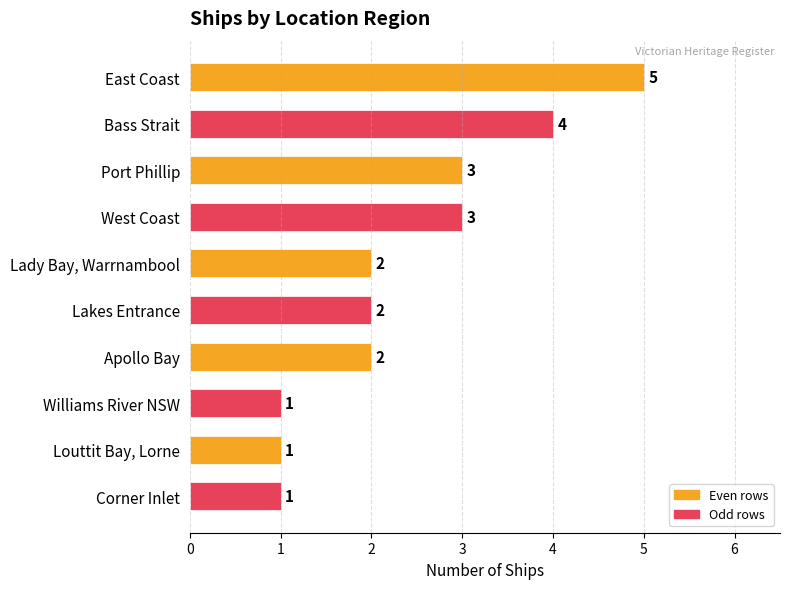

What is the average value?

2